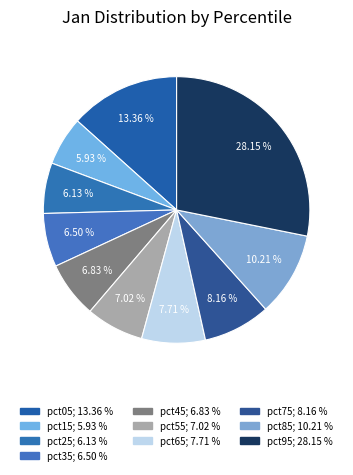

To the nearest percent, what is the difference between the pct55 and pct85 slice percentages?

3%